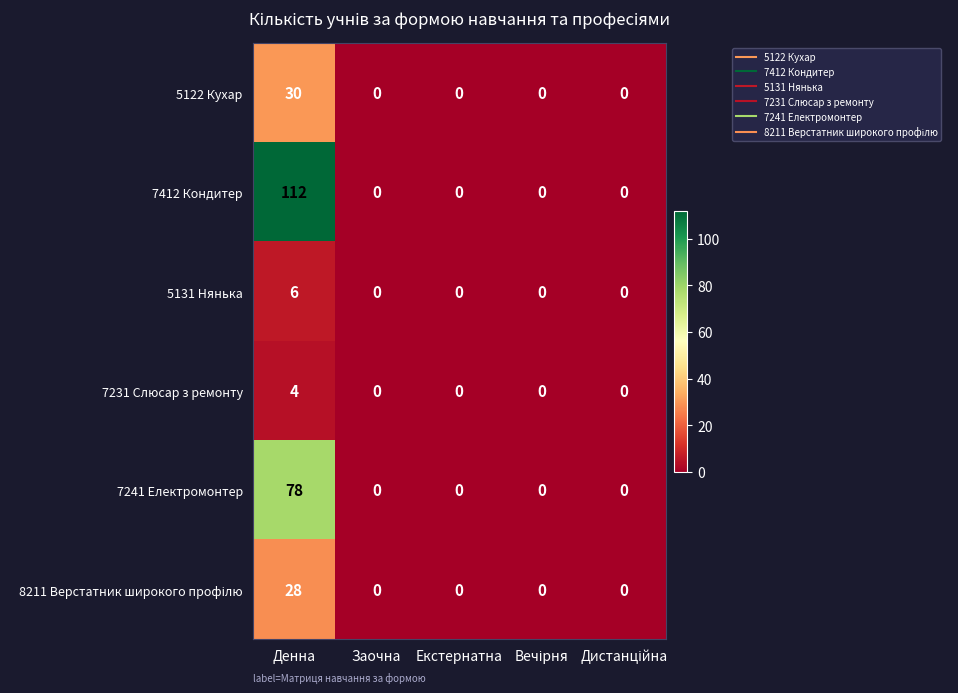

At which category is the sum across all series the highest?

Денна